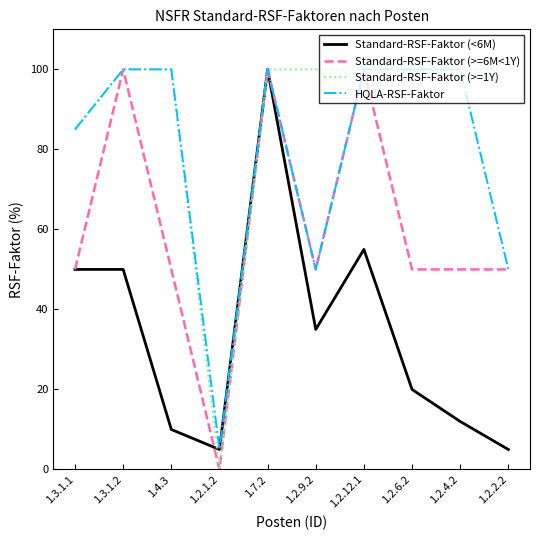

The value of Standard-RSF-Faktor (>=1Y) at 1.3.1.1 is 85. True or false?

True